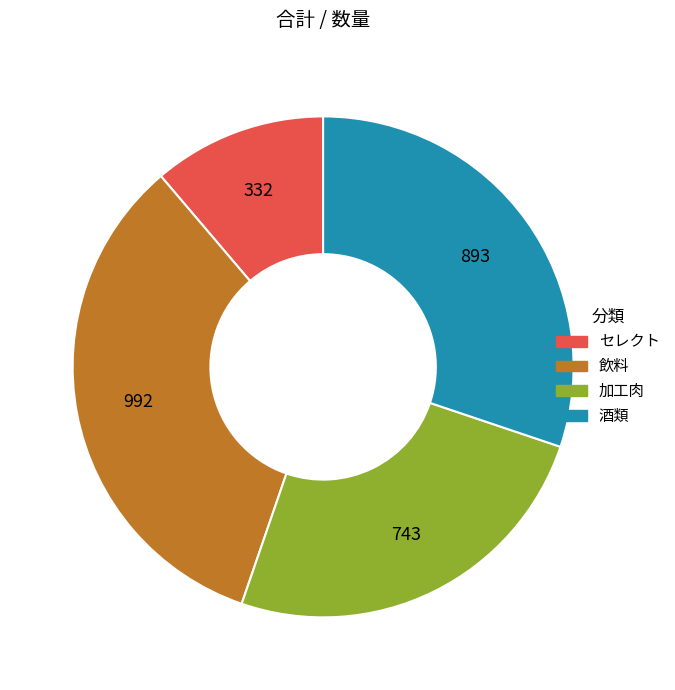

Does 酒類 represent more than half of the total?

No